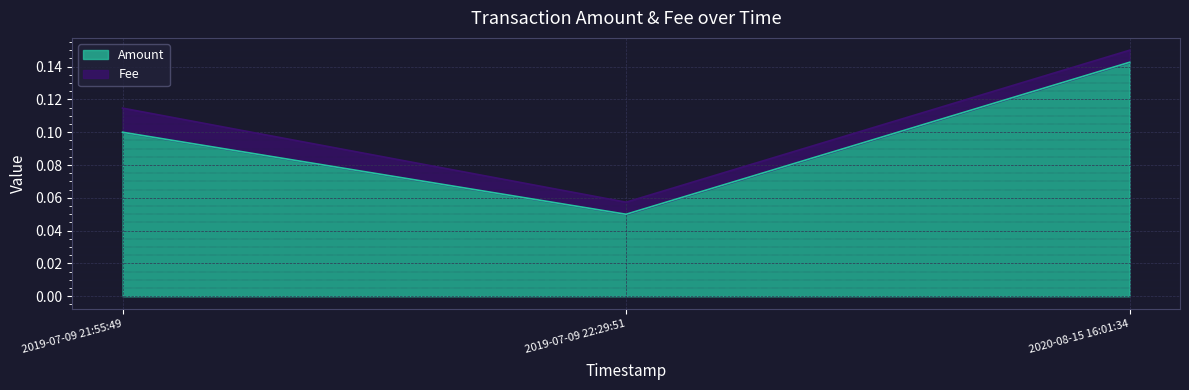

What is the average value?

0.1